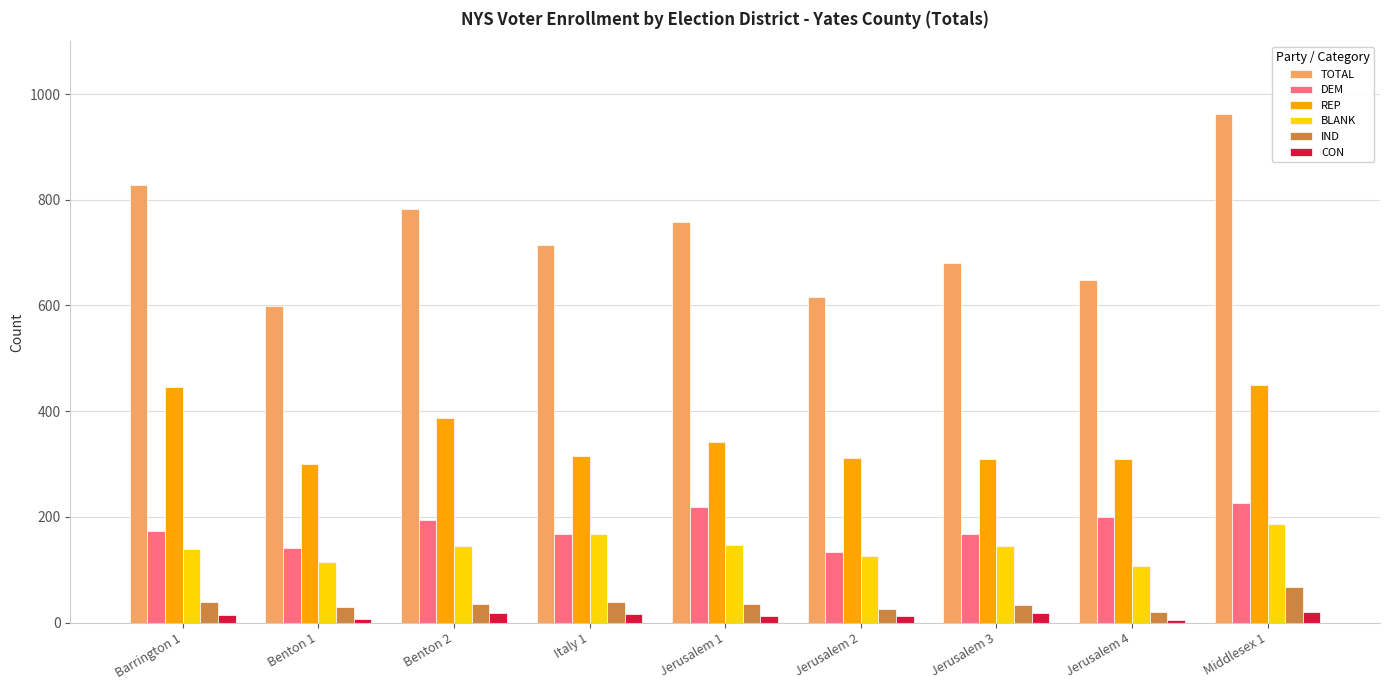

What is the difference between the second highest and second lowest values in the BLANK series?

52